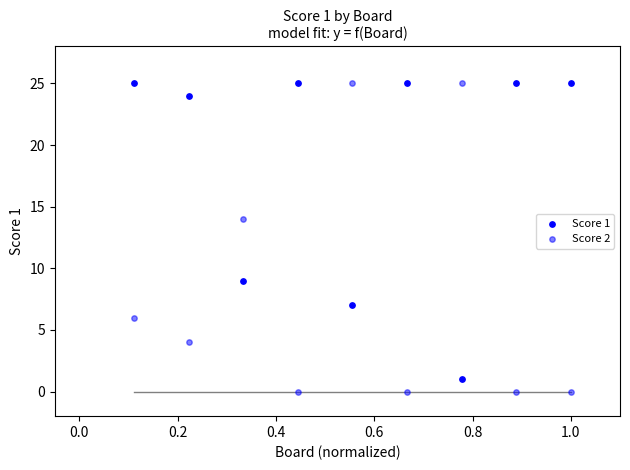

How many points are shown in the scatter plot?

18